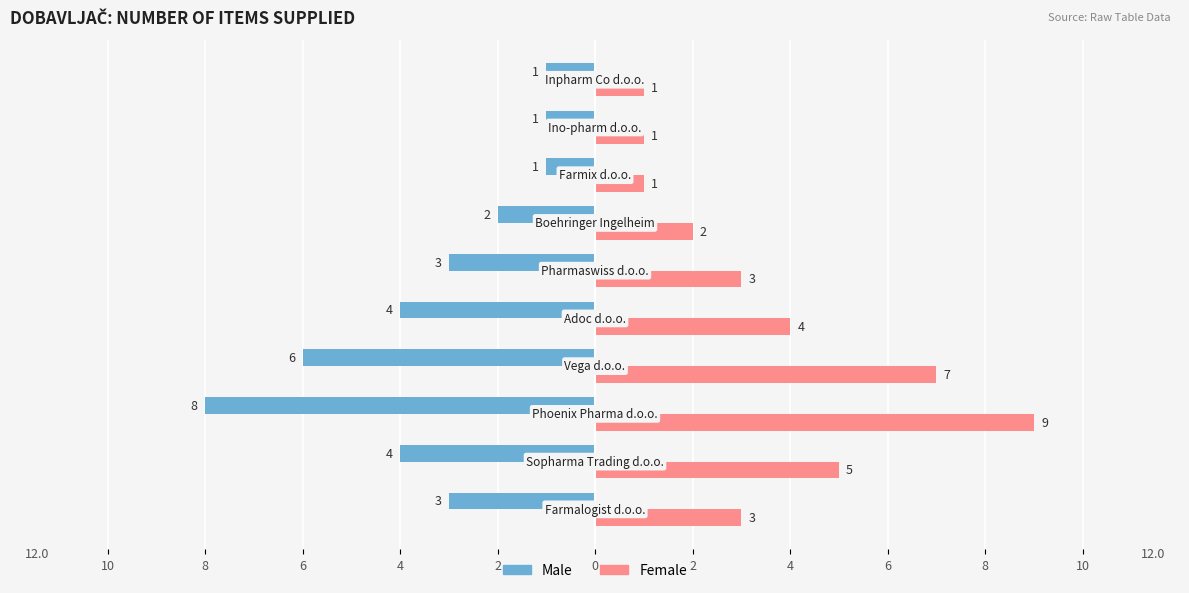

What are all the series names shown in the legend?

Male, Female